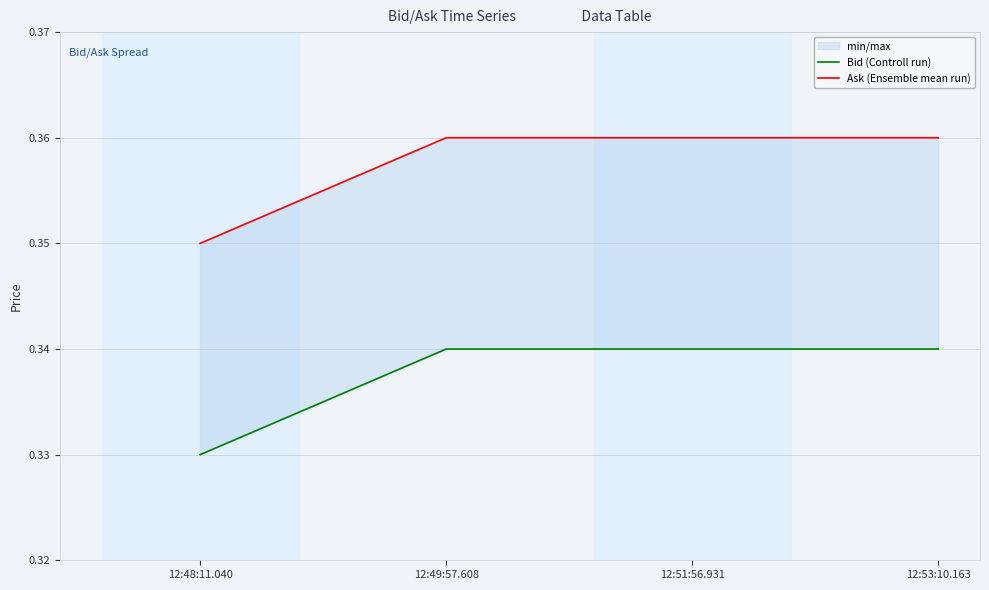

Is this an area chart (filled region under the line)?

No